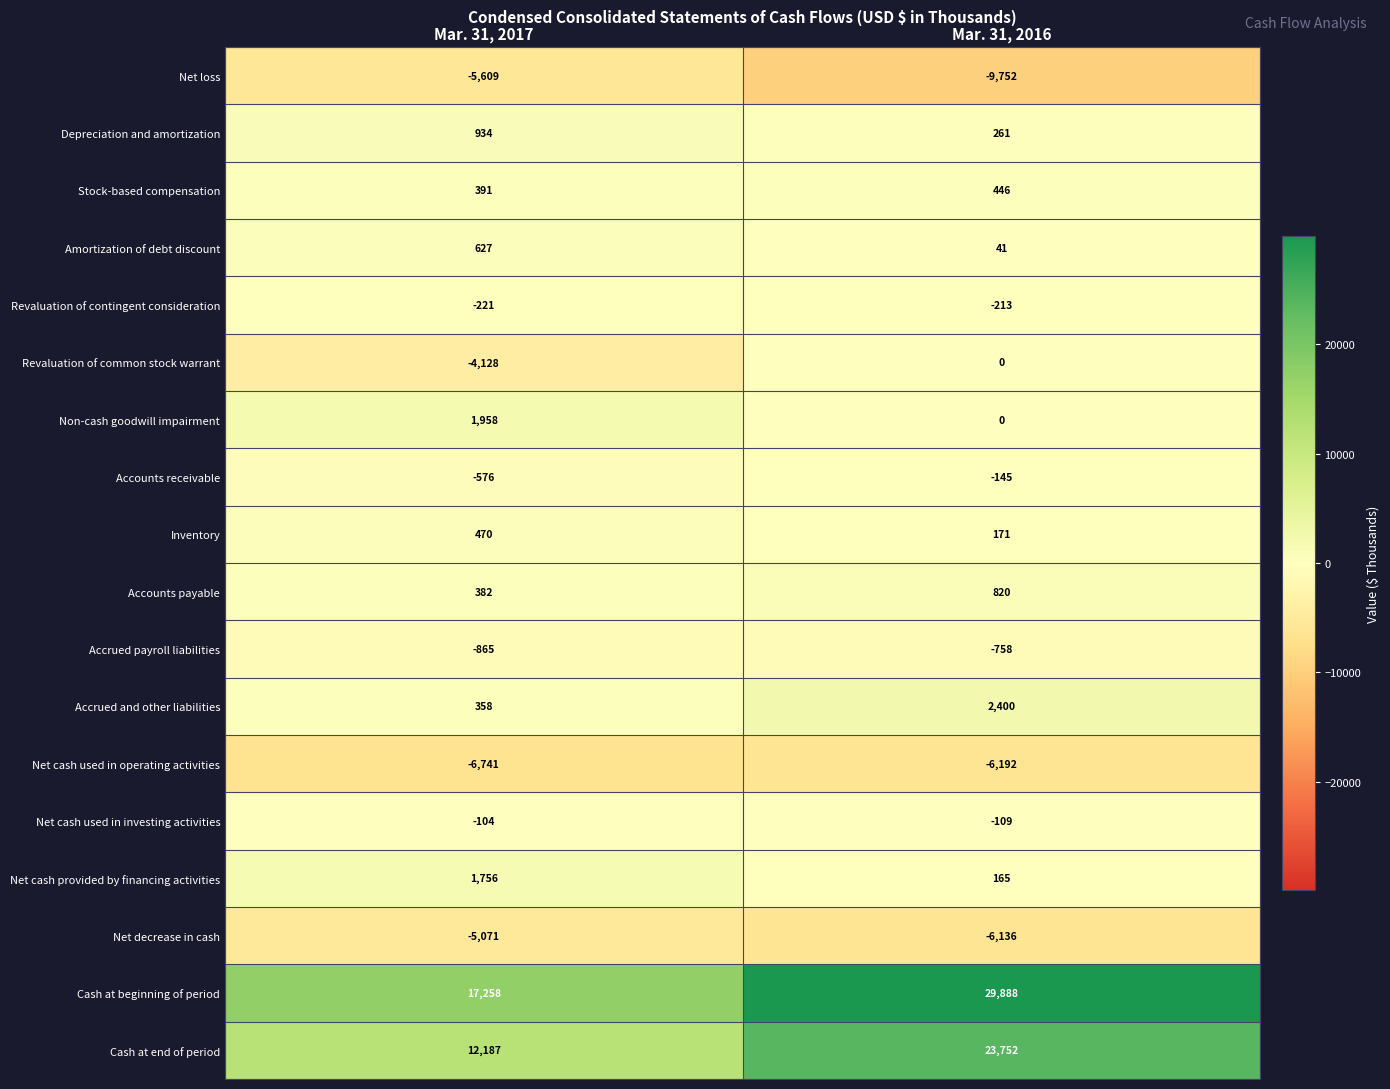

What is the difference between the Revaluation of contingent consideration values at Mar. 31, 2016 and Mar. 31, 2017?

8